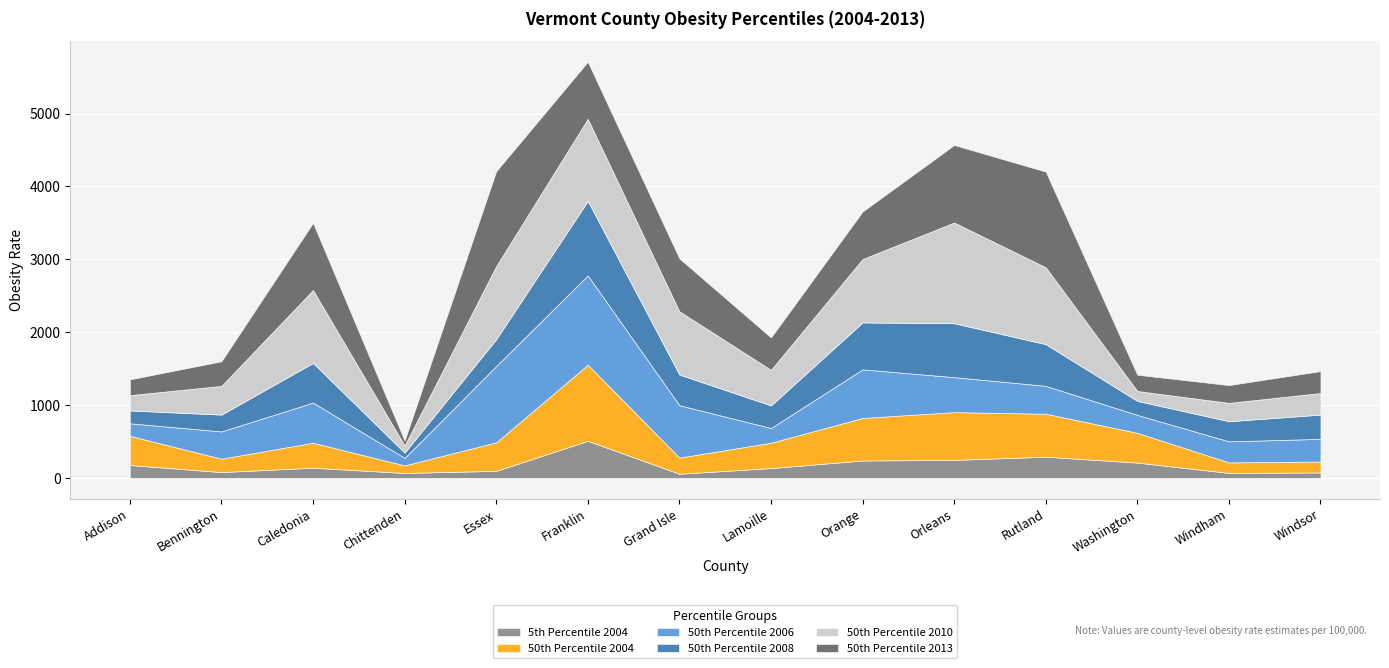

How many series are shown in this chart?

6